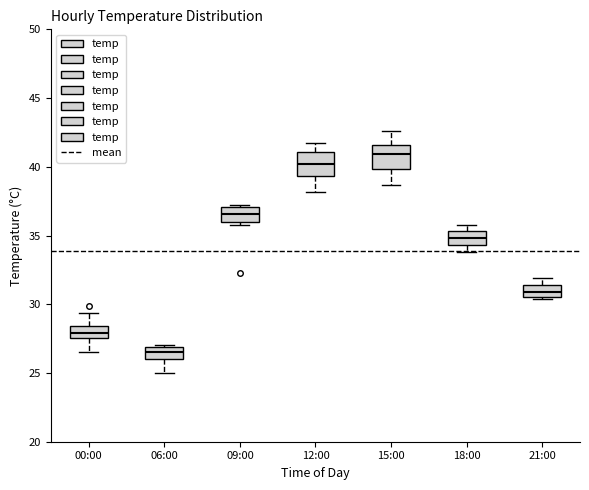

Which box's median line is the lowest?

06:00